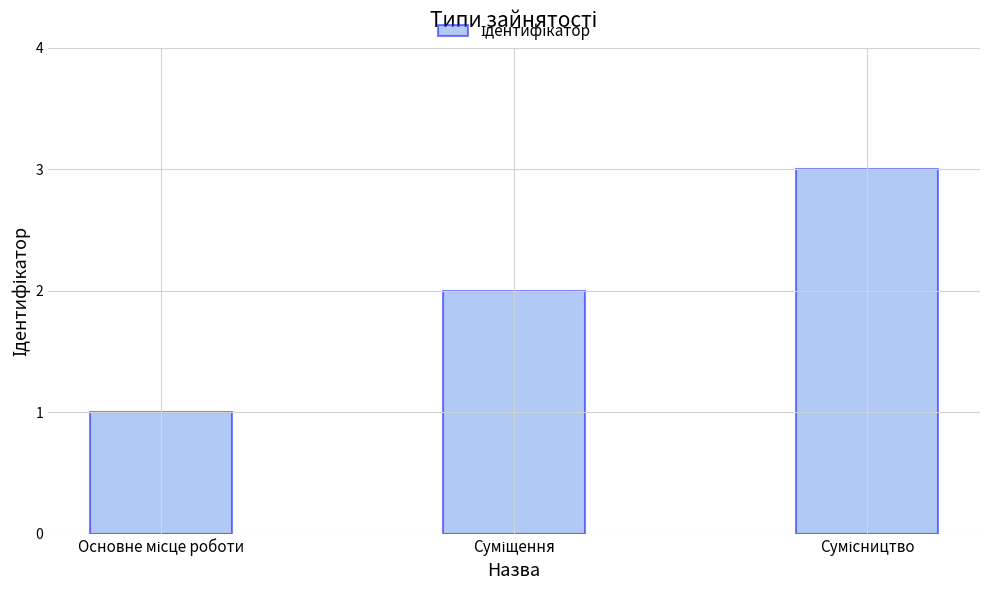

Count the number of data series in this chart.

1